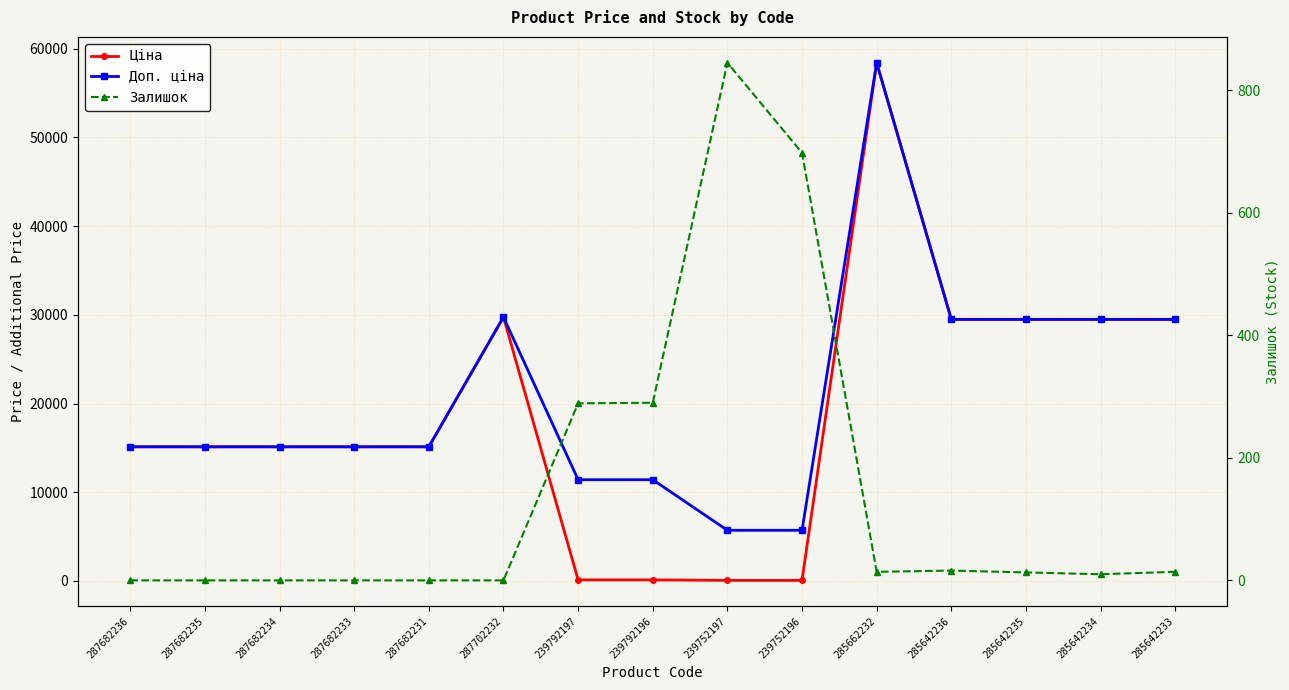

What are all the series names shown in the legend?

Ціна, Доп. ціна, Залишок